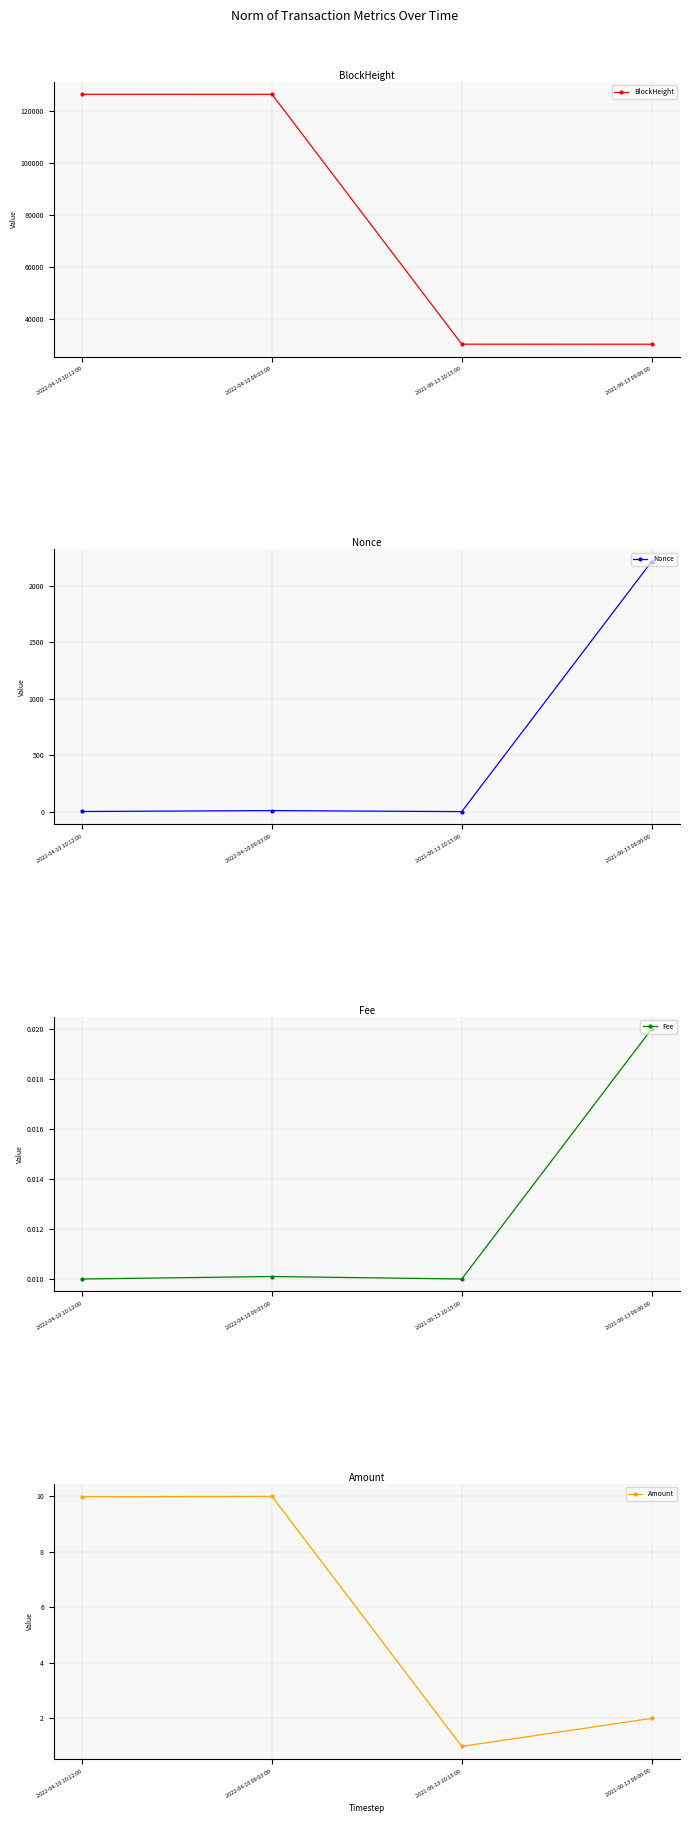

What is the label of the 3rd point from the left?

2021-06-13 10:15:00